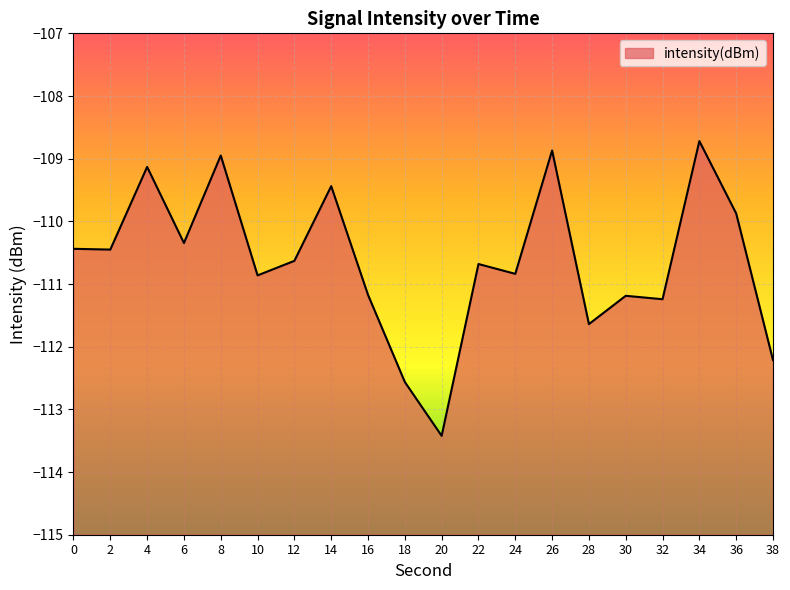

Where is the first local minimum?

2